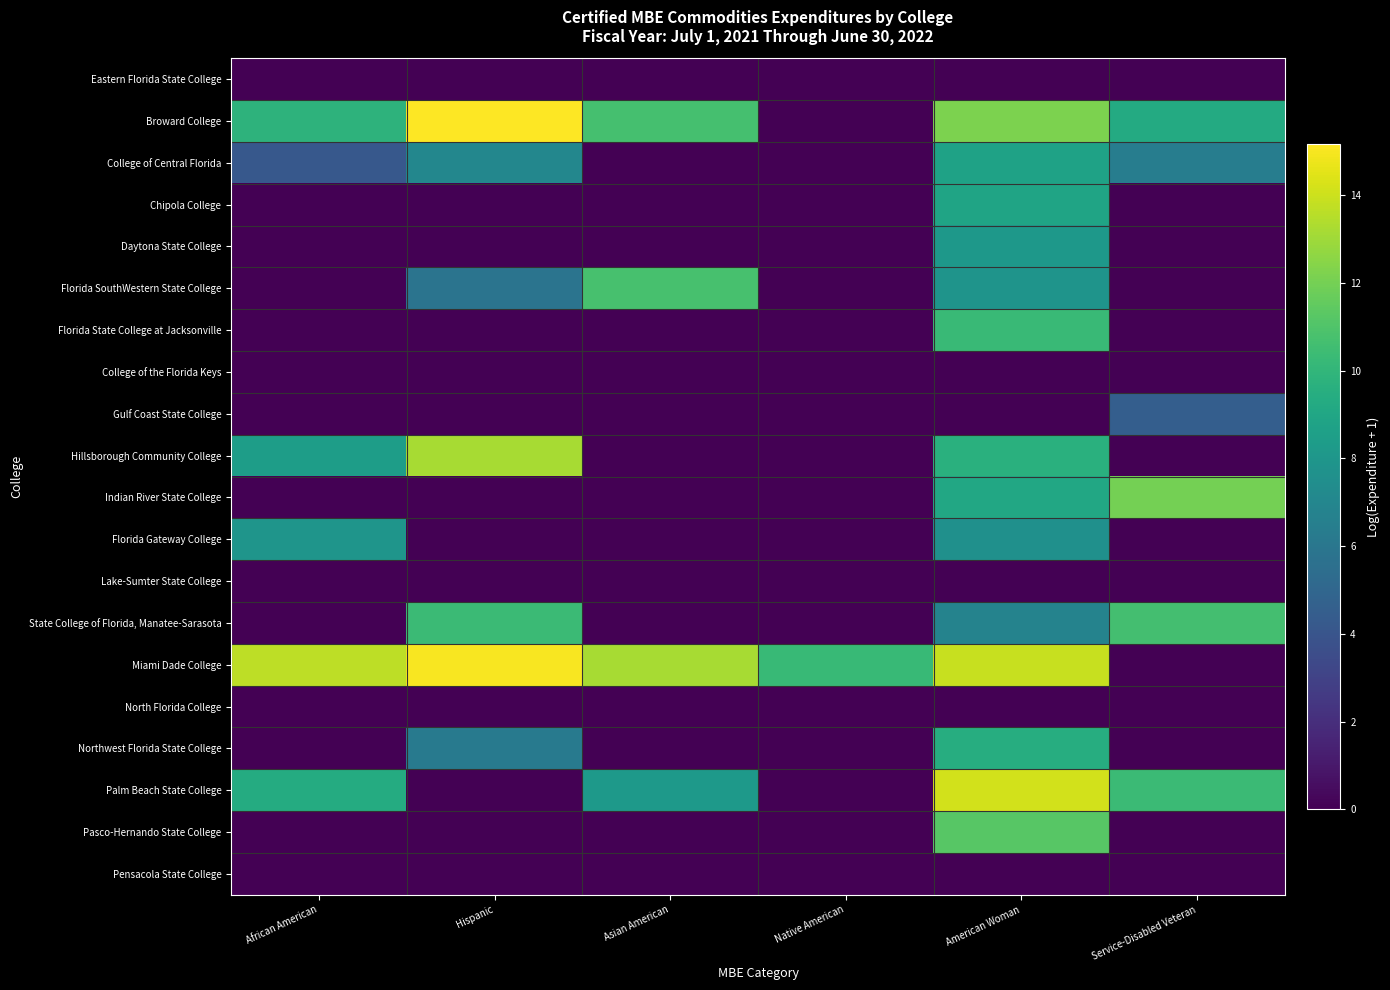

At Native American, list the series in order from largest to smallest.

Miami Dade College, Eastern Florida State College, Broward College, College of Central Florida, Chipola College, Daytona State College, Florida SouthWestern State College, Florida State College at Jacksonville, College of the Florida Keys, Gulf Coast State College, Hillsborough Community College, Indian River State College, Florida Gateway College, Lake-Sumter State College, State College of Florida, Manatee-Sarasota, North Florida College, Northwest Florida State College, Palm Beach State College, Pasco-Hernando State College, Pensacola State College